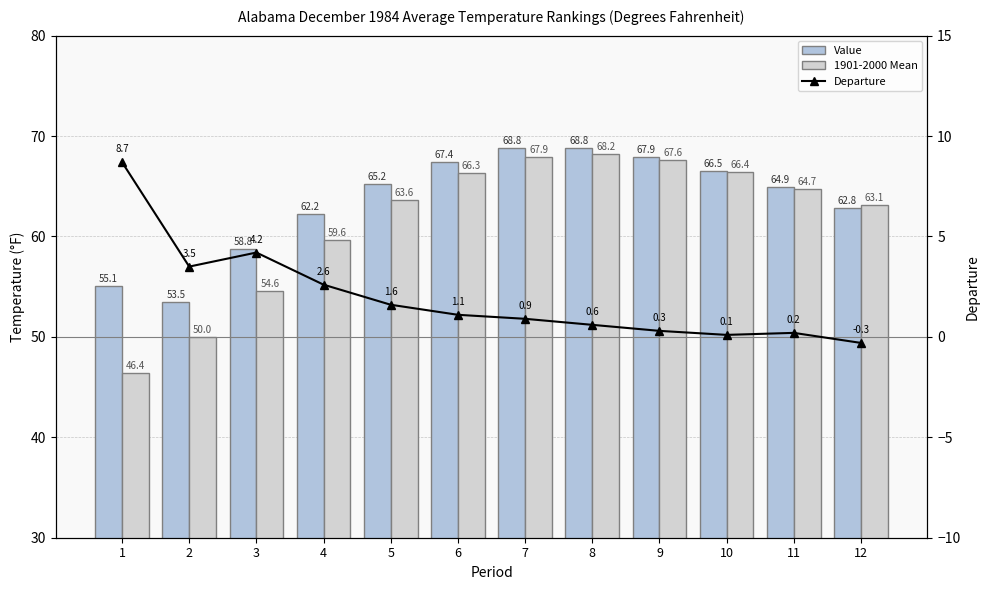

What is the difference between the maximum and minimum values in the Departure series?

9.0